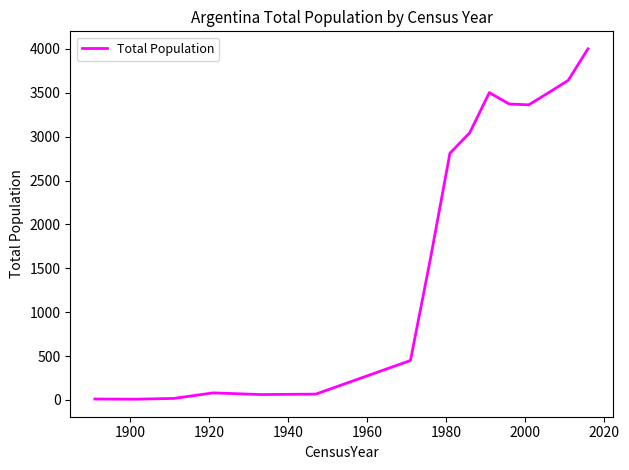

What is the greatest value displayed?

4001